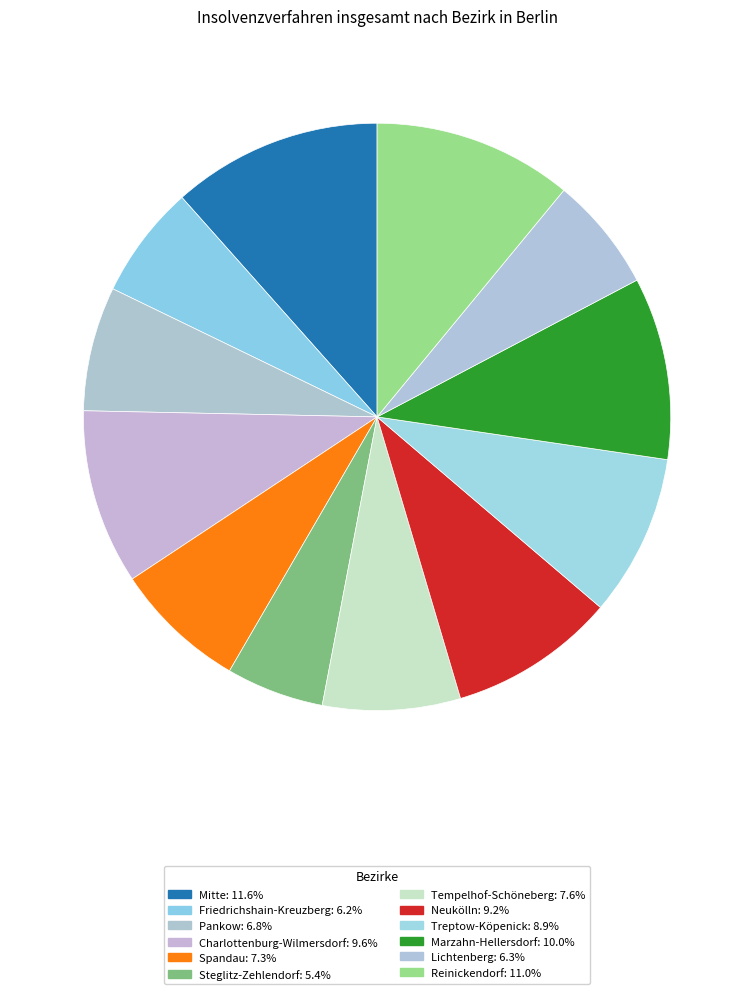

Combined, what portion of the pie is Tempelhof-Schöneberg and Mitte?

19.1%